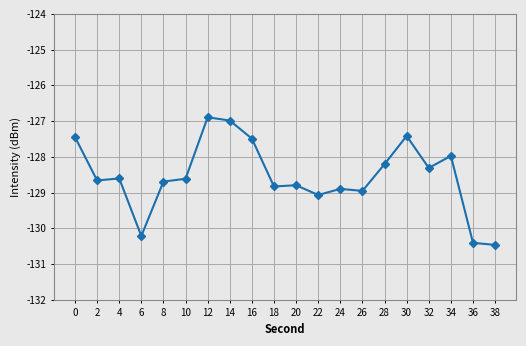

What is the average value?

-128.5